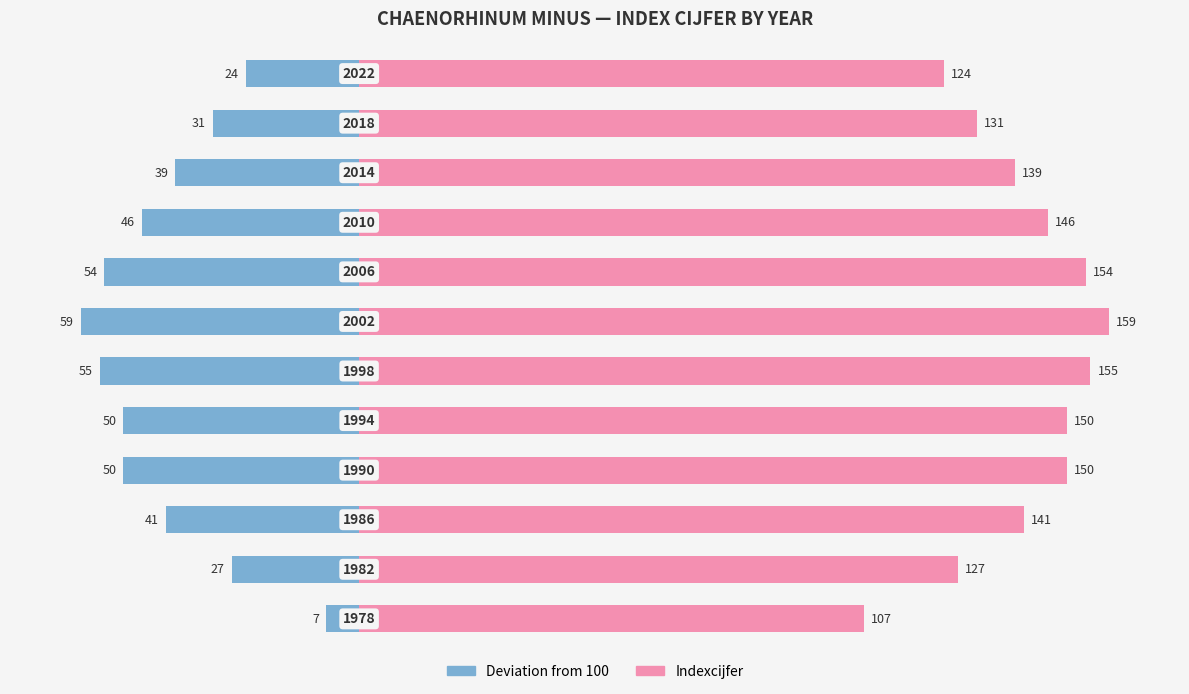

Reading left to right, what are all the values shown in this chart?

Indexcijfer: 0=107	1=127	2=141	3=150	4=150	5=155	6=159	7=154	8=146	9=139	10=131	11=124
Deviation from 100: 0=-7	1=-27	2=-41	3=-50	4=-50	5=-55	6=-59	7=-54	8=-46	9=-39	10=-31	11=-24